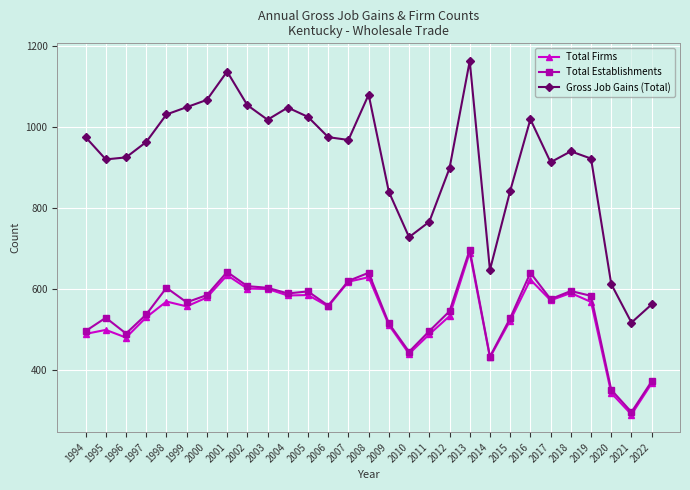

True or false: Gross Job Gains (Total) and Total Firms intersect in this chart.

False